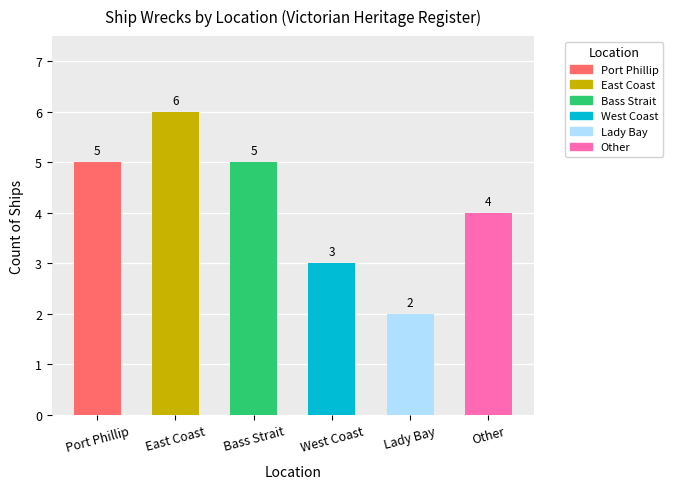

Reading left to right, transcribe all the data shown in this chart.

5	6	5	3	2	4